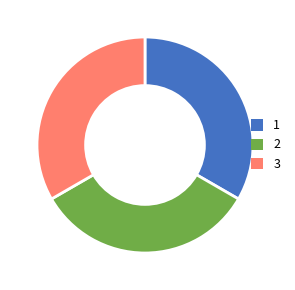

The 2 slice represents 33% of the pie. True or false?

True